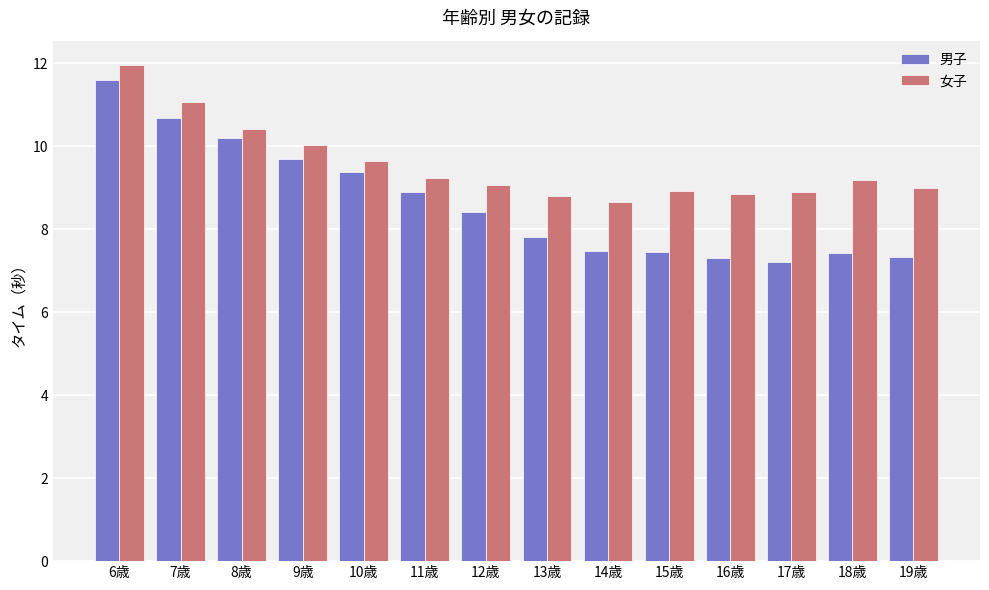

What is the total value across all series at 14歳?

16.1